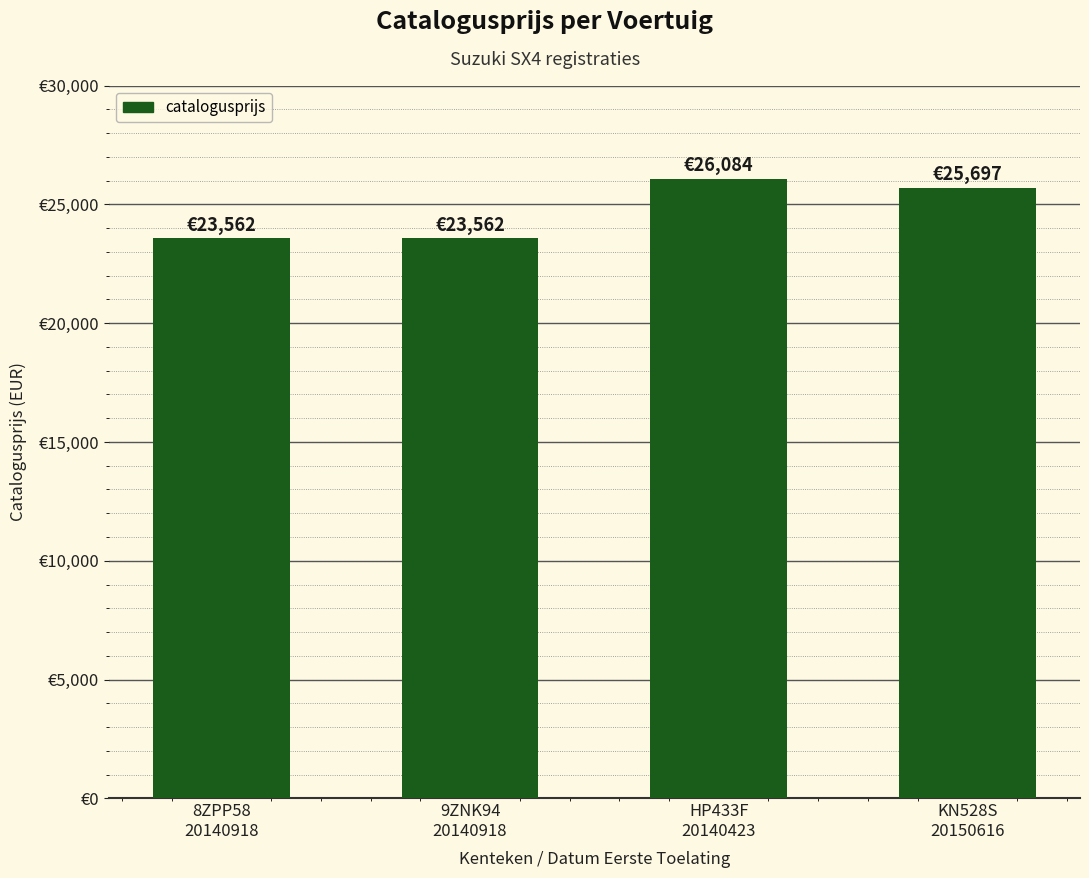

At which category does the chart reach its peak across all series?

HP433F
20140423